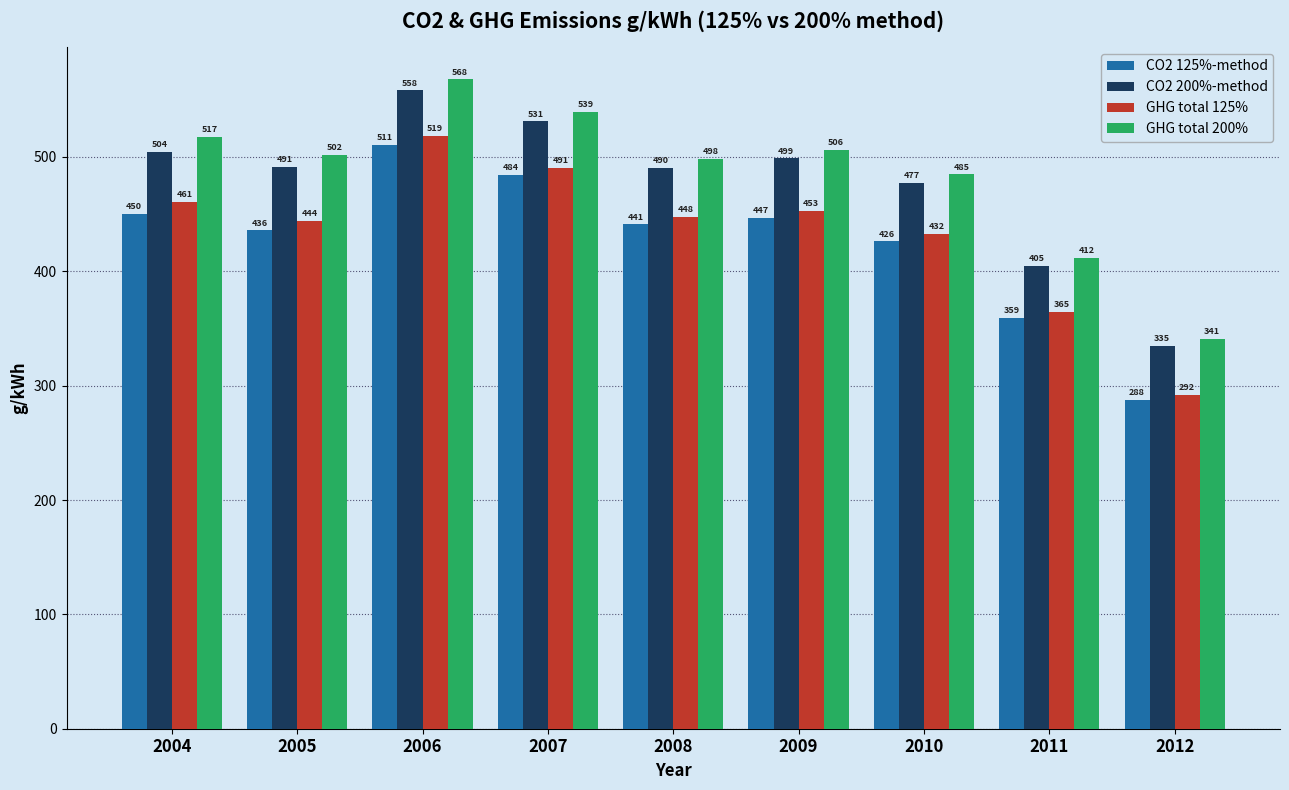

Which series has the largest total across all categories?

GHG total 200%